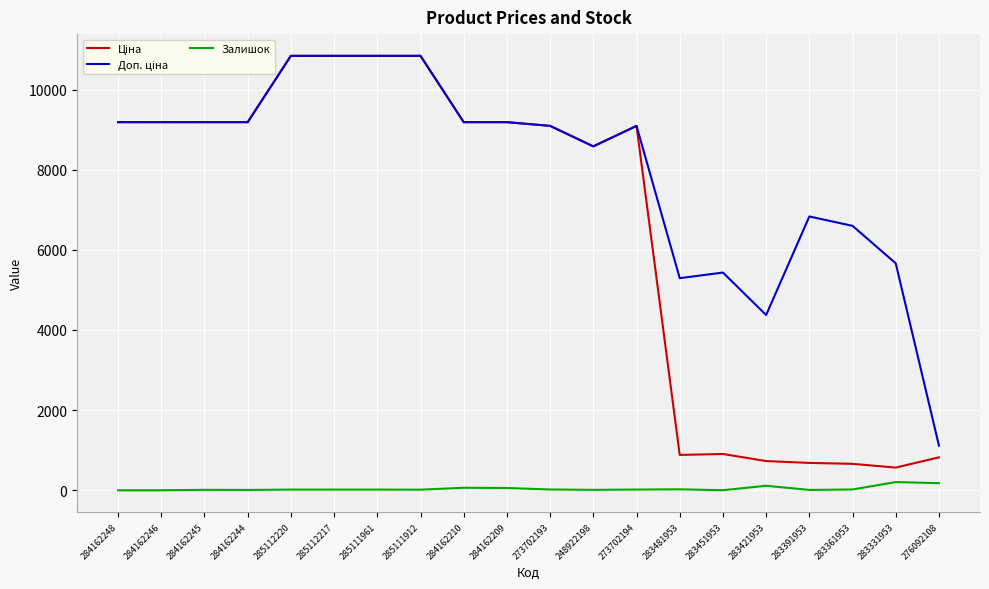

True or false: Залишок has a value of 57.0 at 284162209.

True